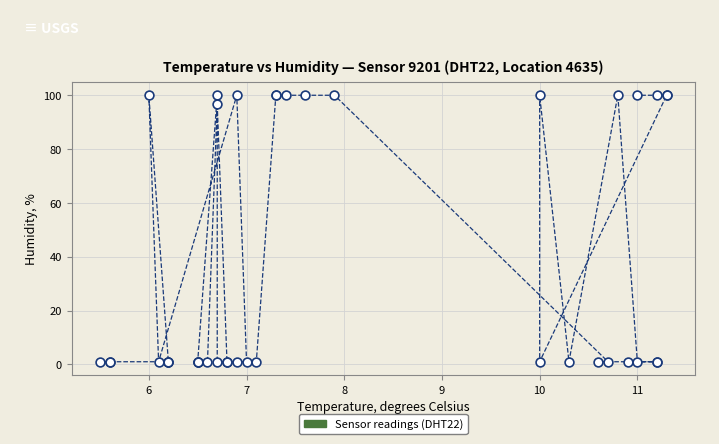

What Y value in the scatter plot is closest to 50?

96.7